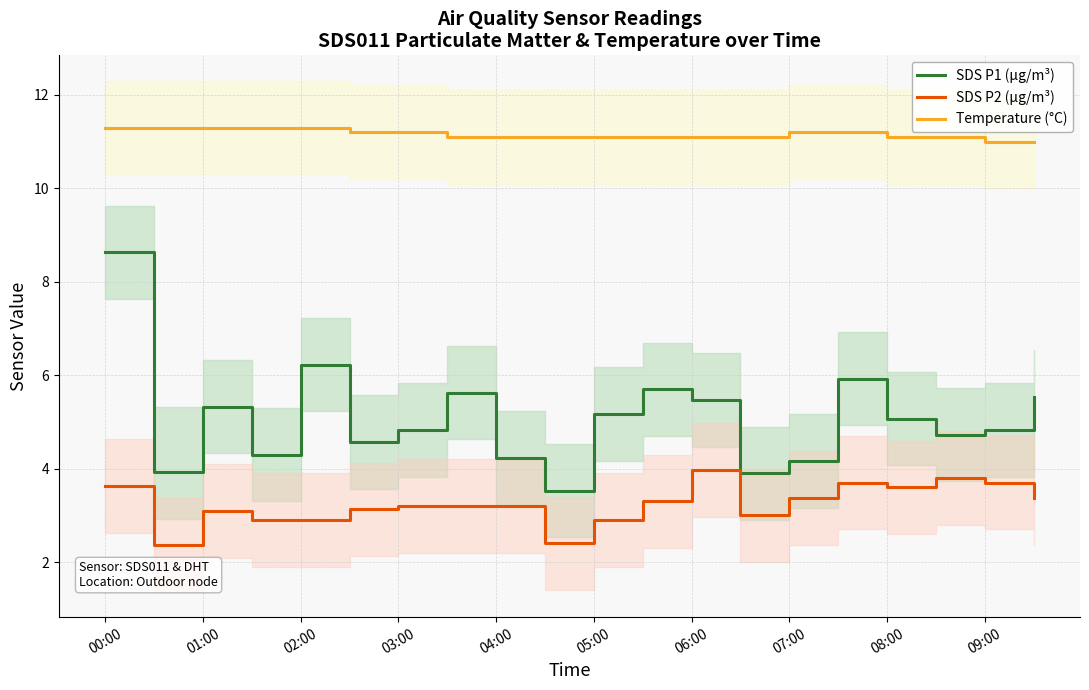

Is the value of SDS P1 (µg/m³) at 07:00 greater than the value of Temperature (°C) at 00:00?

No